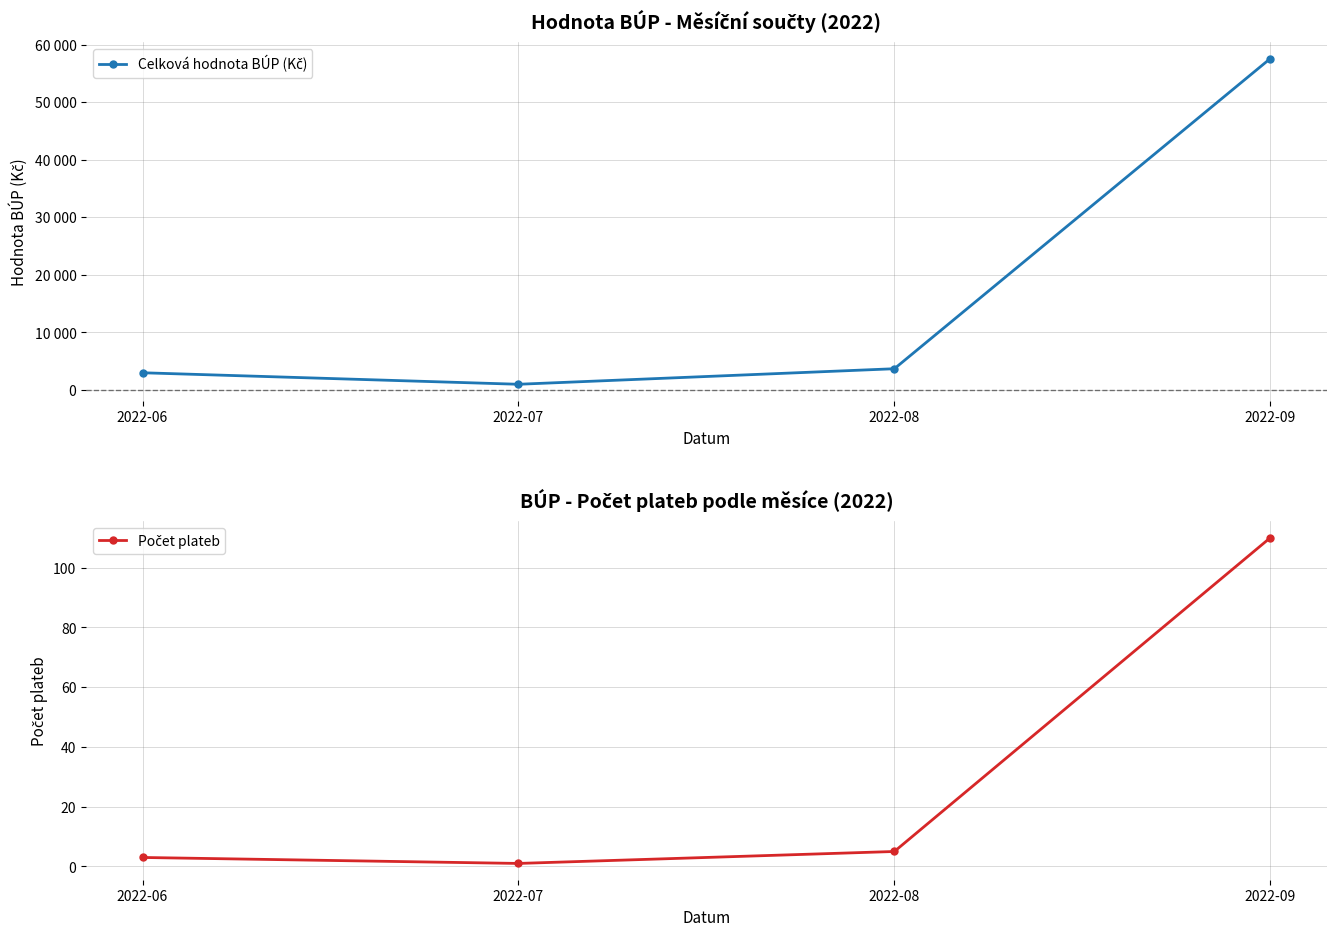

What is the value of the Celková hodnota BÚP (Kč) point at the 2nd from the left?

1000